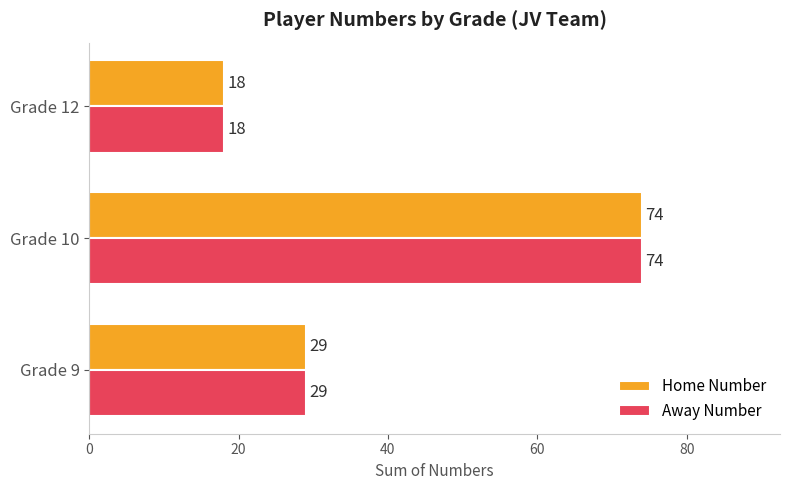

Which category has the lowest value in the Away Number series?

Grade 12